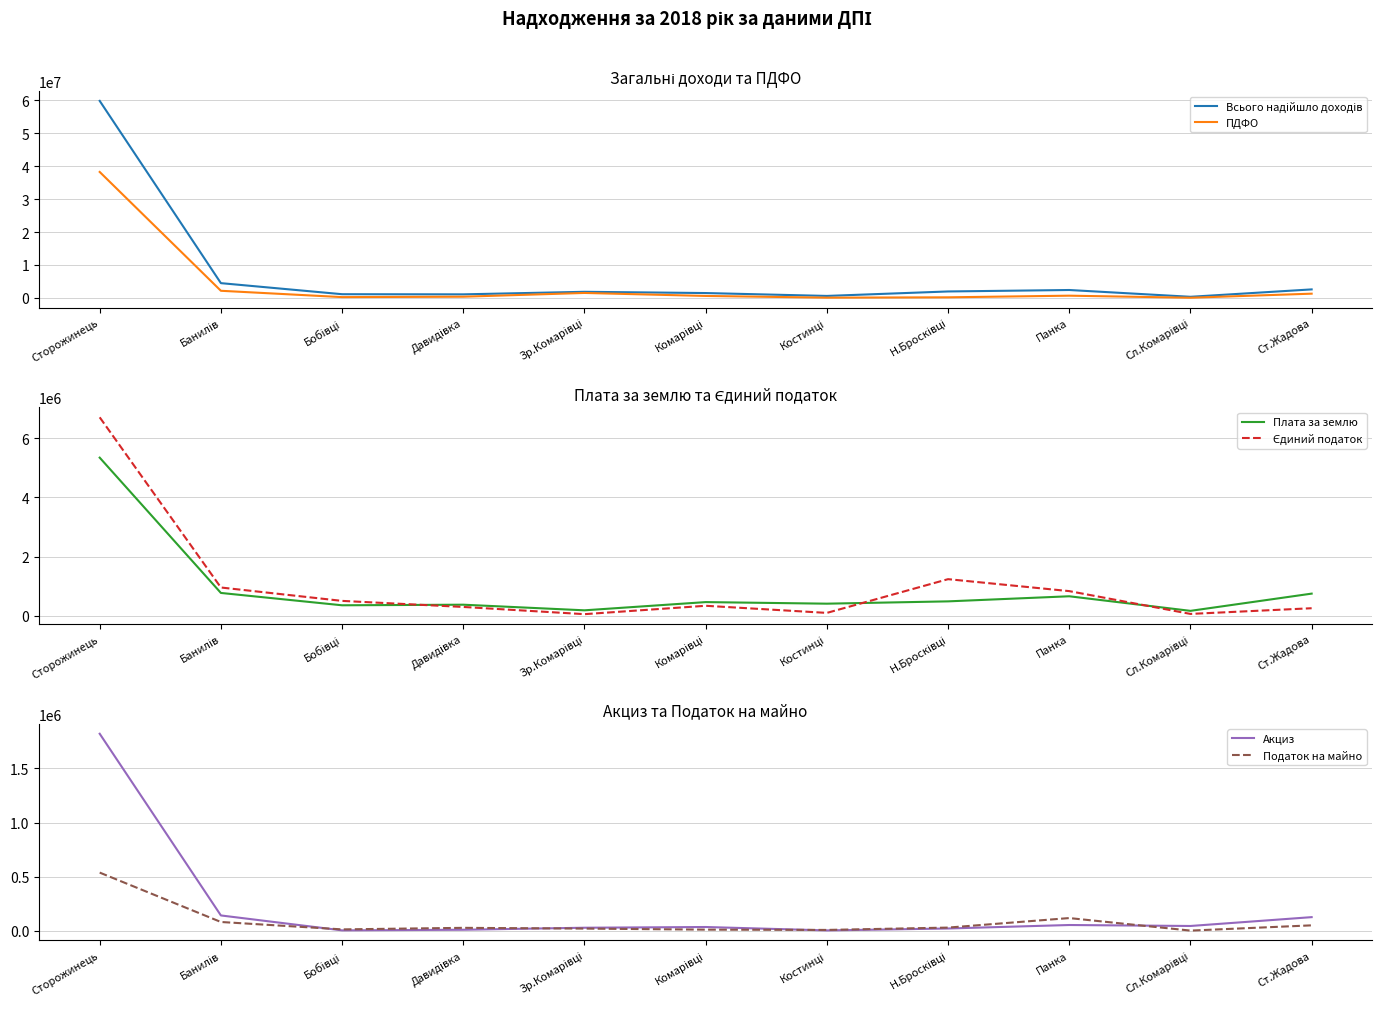

Rank the series at Сл.Комарівці from lowest to highest value.

Податок на майно, Акциз, Єдиний податок, ПДФО, Плата за землю, Всього надійшло доходів